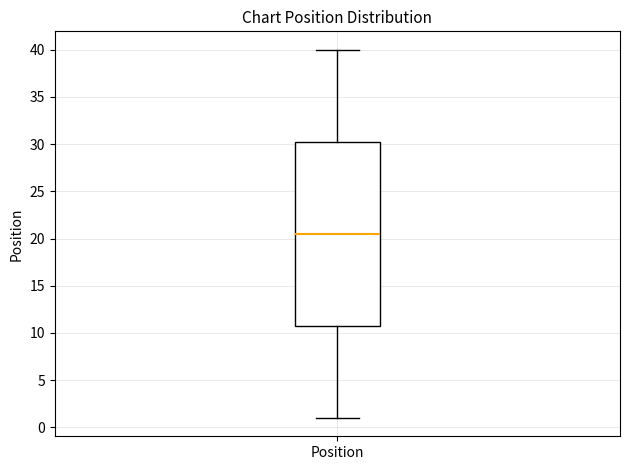

Transcribe this box plot: give where the median line is, the range the box spans, and where the two whiskers end, as read against the y-axis. The values are not printed on the chart, so give them approximately, as read against the axis.

median 20.5, box 11.0 to 30.5, whiskers 1.0 to 40.0